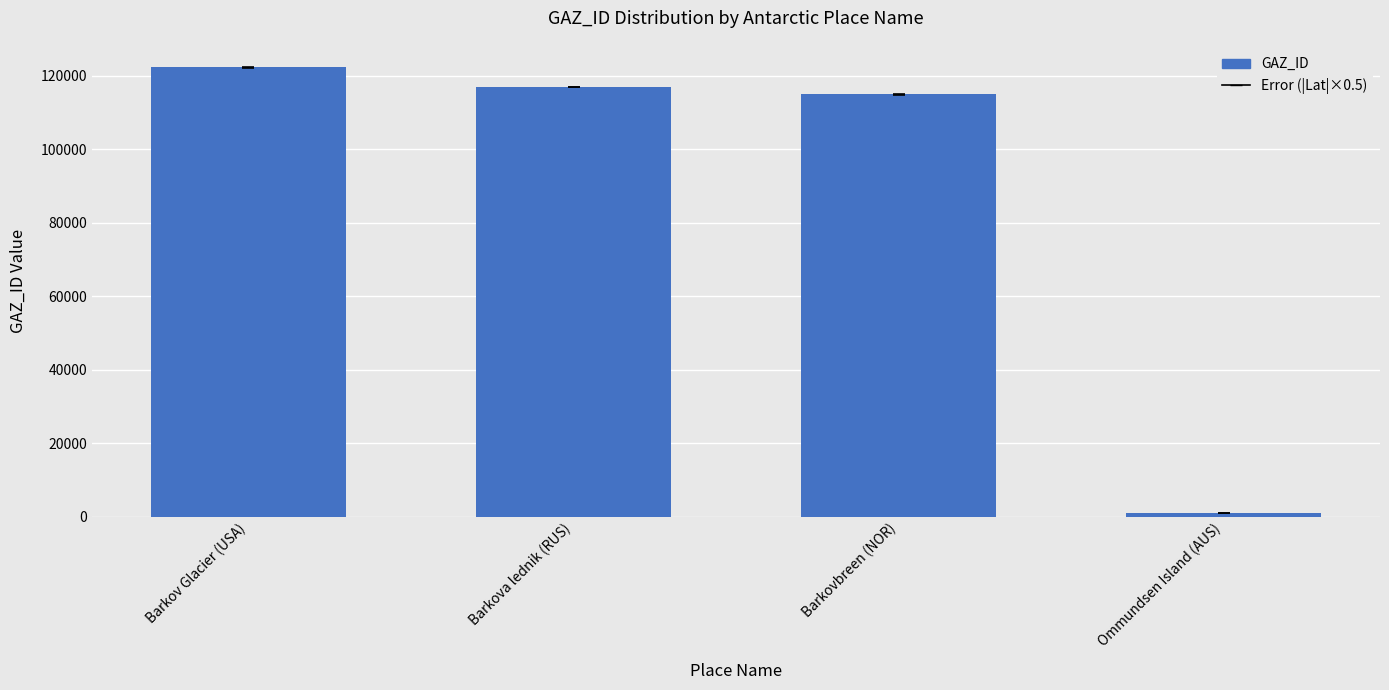

The value at Barkovbreen (NOR) is 67830. True or false?

False